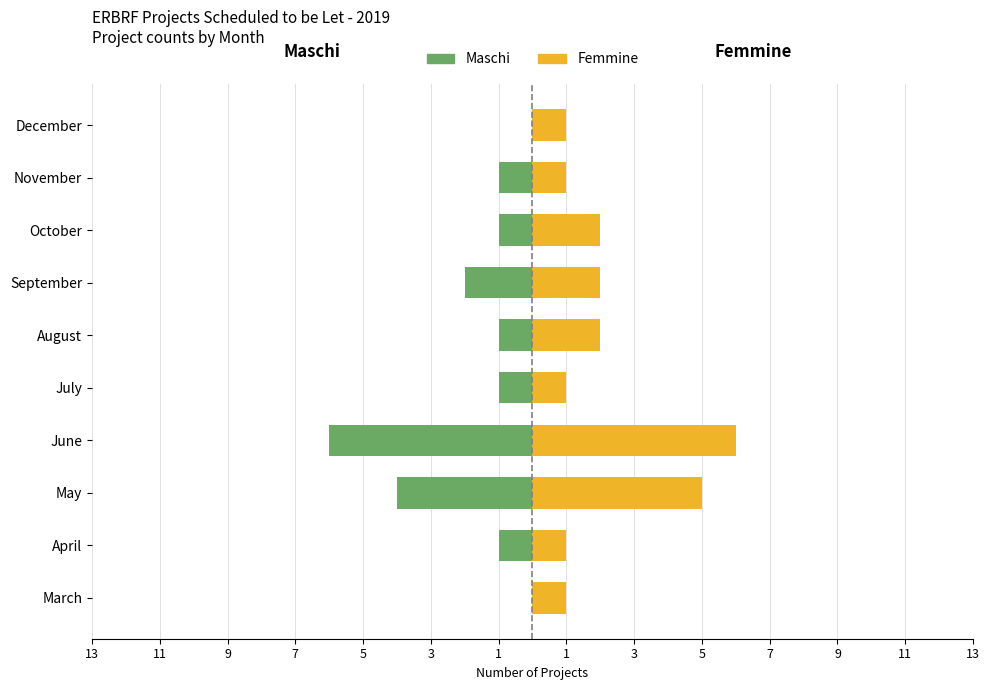

What value does the Maschi series have at April?

-1